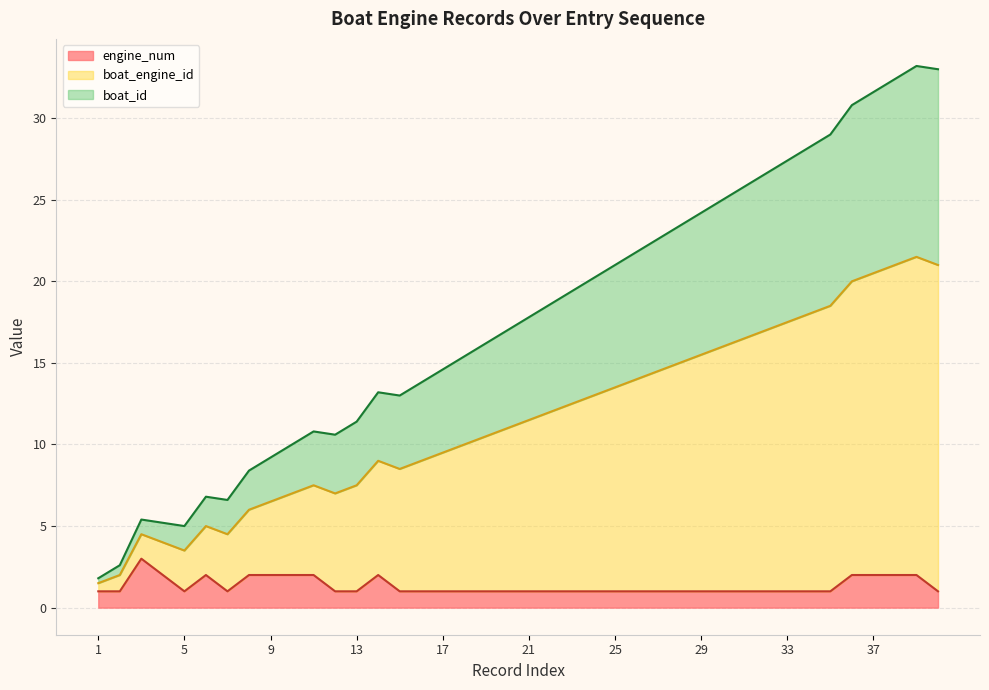

What is the maximum value for engine_num?

3.0